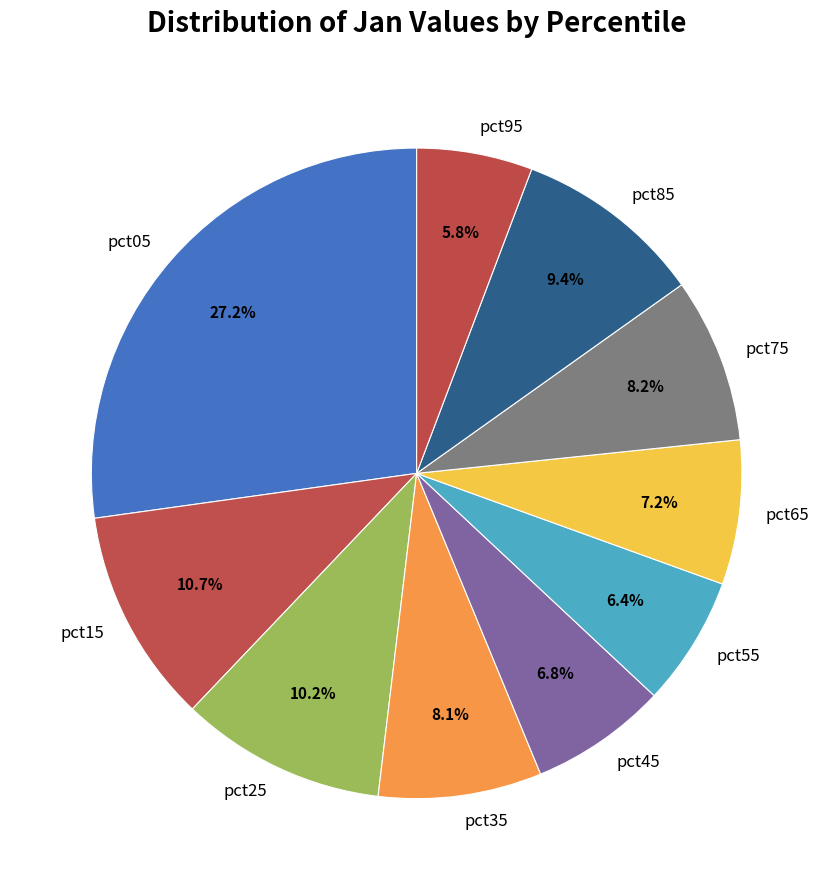

How much of the chart is everything except pct25?

89.8%